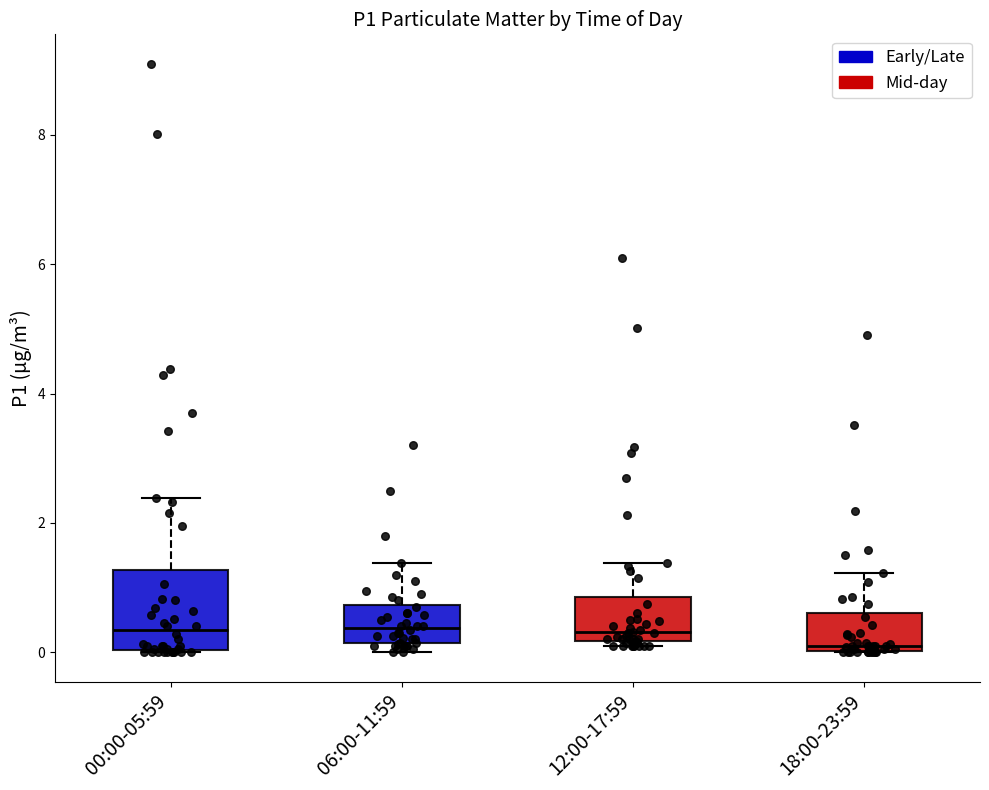

Where is the lower edge of the box for 00:00-05:59 on the y-axis? The values are not printed on the chart, so give them approximately, as read against the axis.

0.0